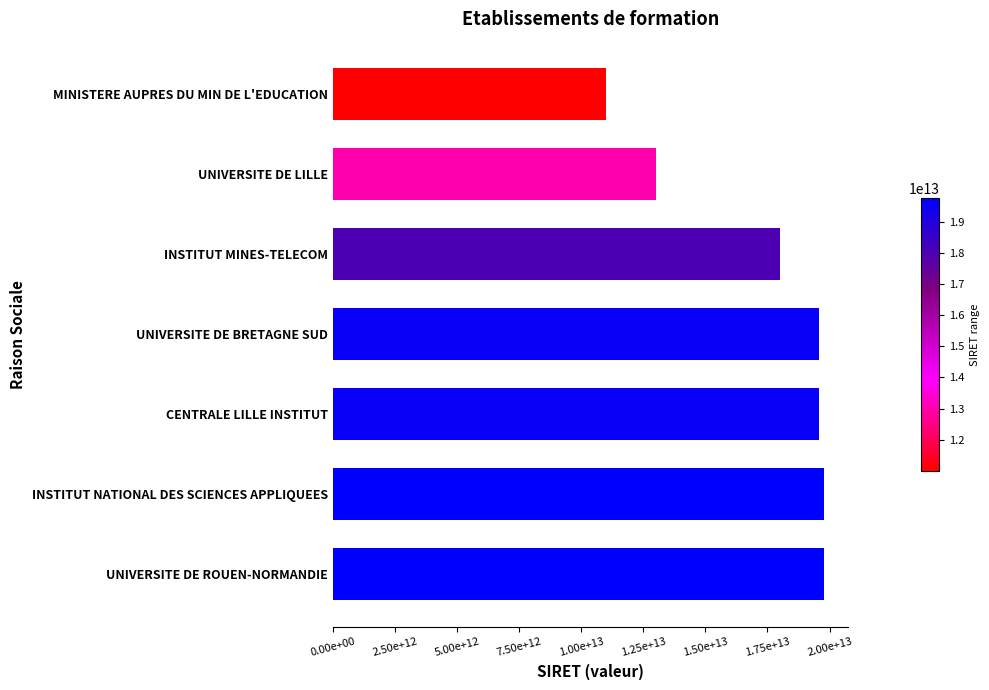

Does the chart contain any negative values?

No